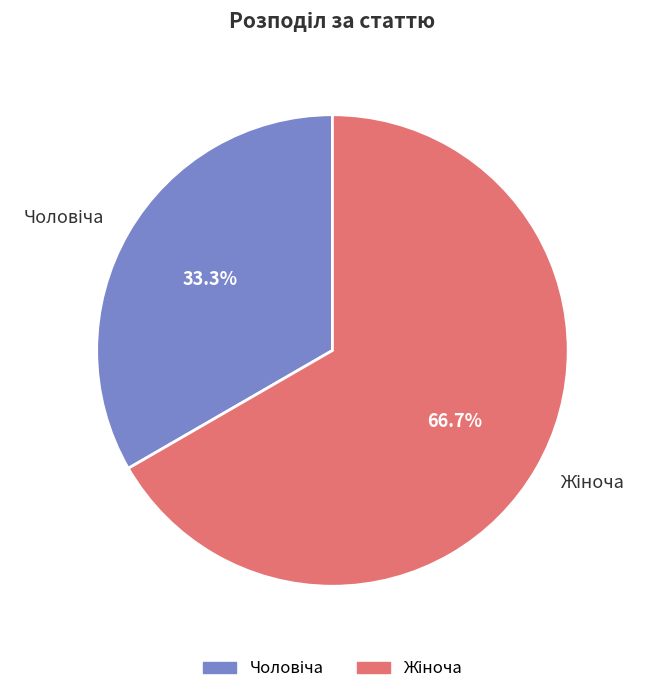

Does any single category account for the majority?

Yes